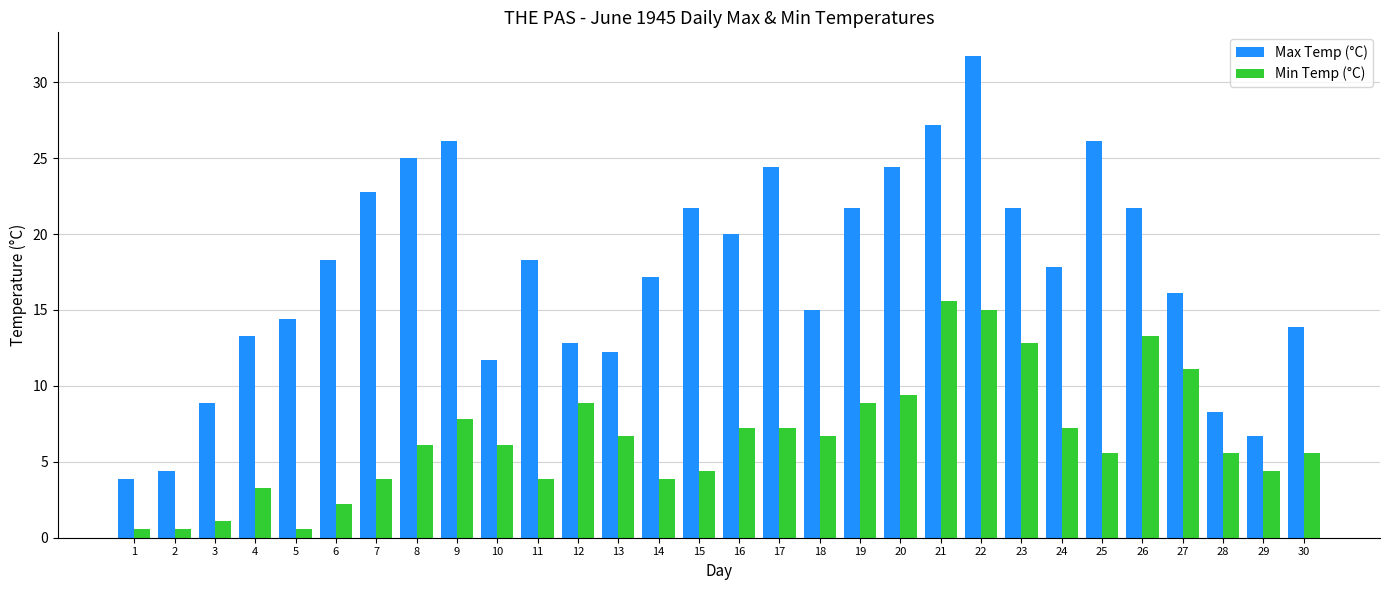

What is the maximum value for Max Temp (°C)?

31.7